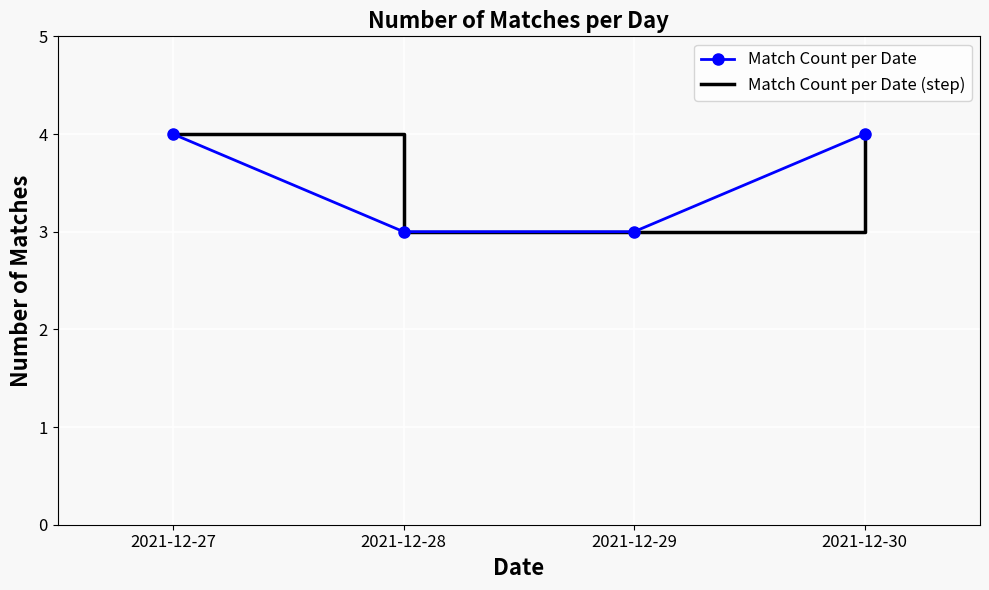

Is the value of Match Count per Date (step) at 2021-12-27 greater than the value of Match Count per Date at 2021-12-29?

Yes